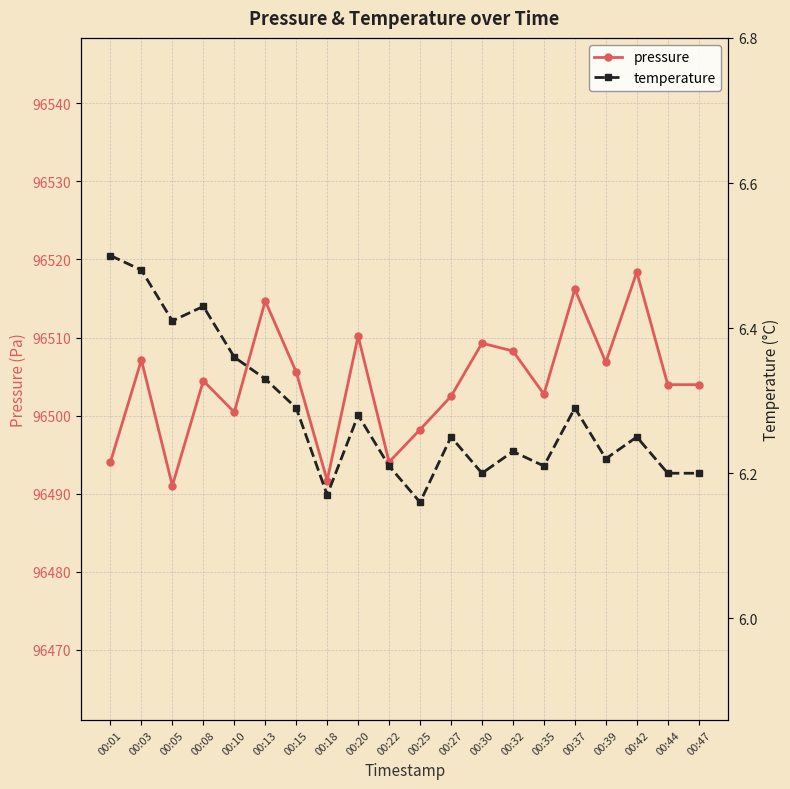

How many data points in pressure are above 96504?

10